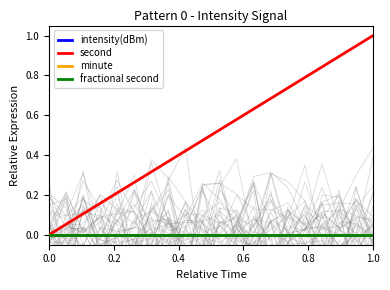

How many data points does each series have?

20